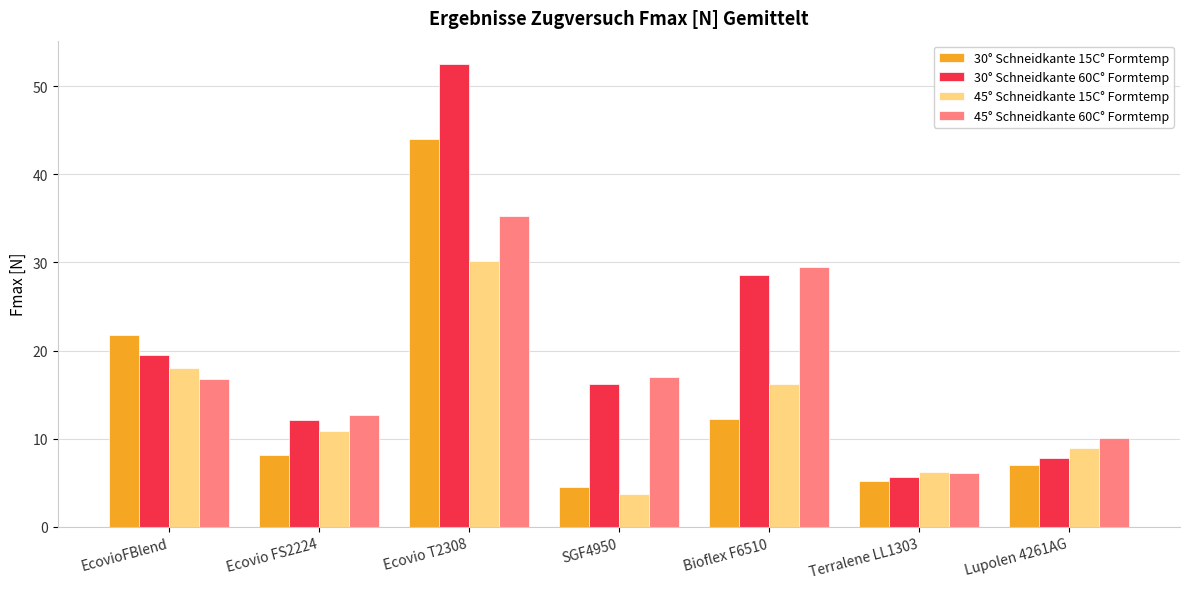

What is the spread (max minus min) of values at Terralene LL1303?

1.0